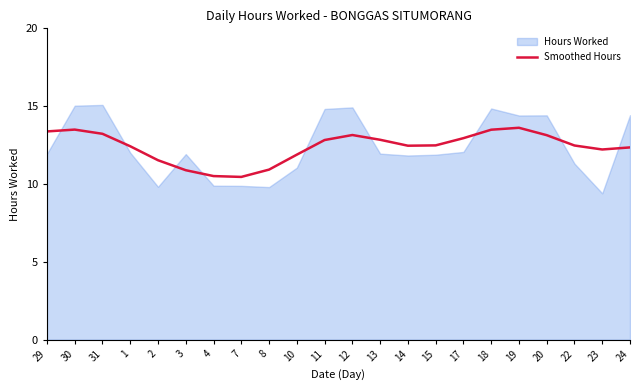

Reading left to right, extract all data points from this chart.

29=13.4	30=13.5	31=13.2	1=12.4	2=11.5	3=10.9	4=10.5	7=10.5	8=10.9	10=11.9	11=12.8	12=13.1	13=12.8	14=12.5	15=12.5	17=12.9	18=13.5	19=13.6	20=13.1	22=12.5	23=12.2	24=12.3